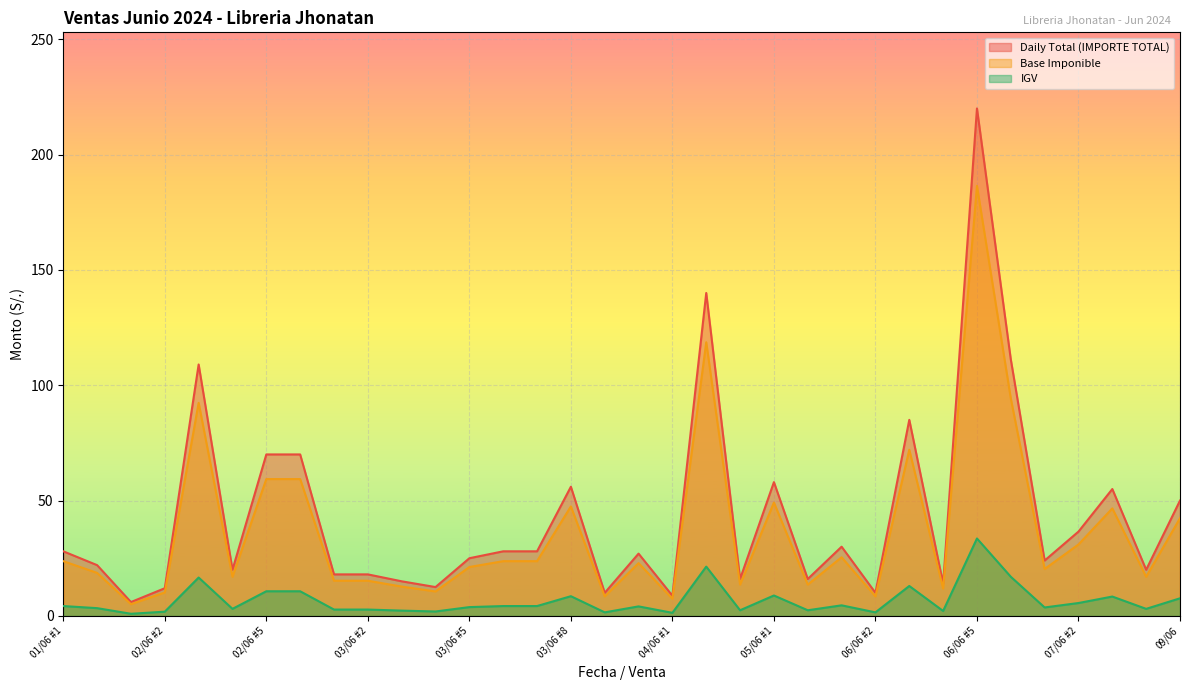

Count the number of data series in this chart.

3